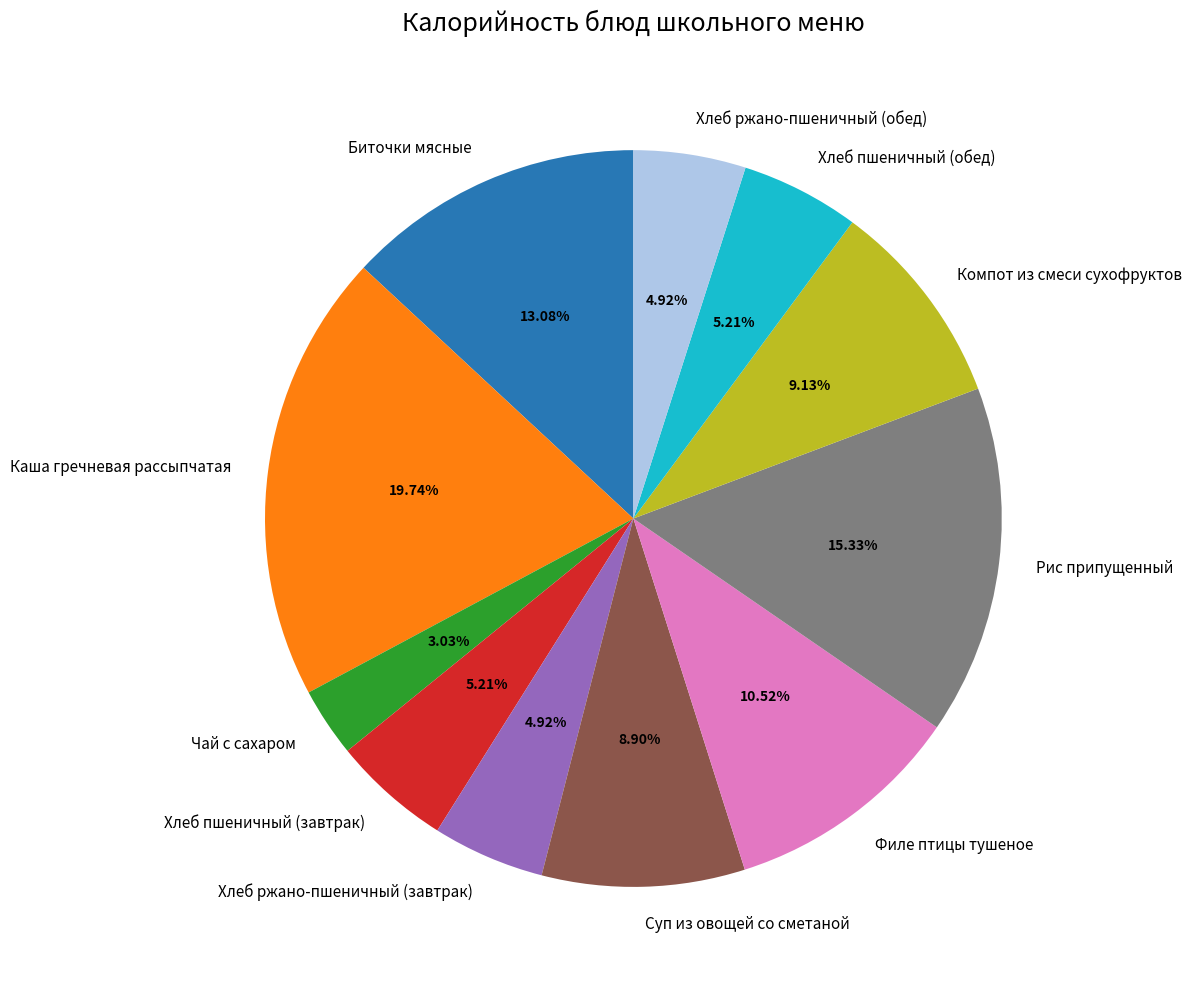

Which category has the smallest portion of the pie?

Чай с сахаром